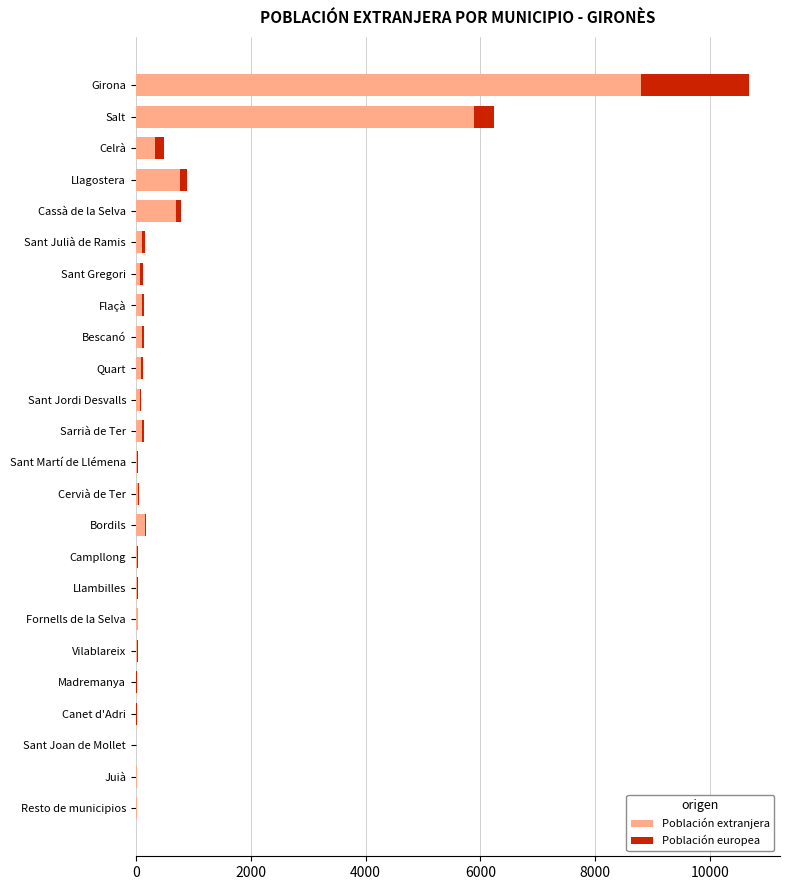

At which category is the sum across all series the highest?

Girona